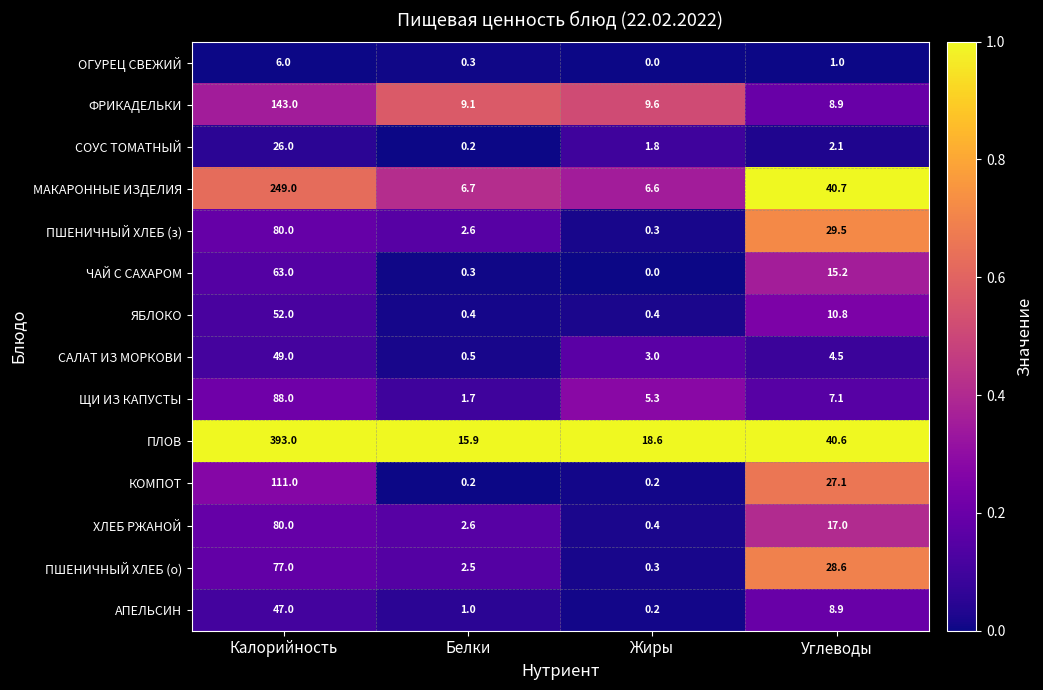

Where is ЯБЛОКО nearest to the value 26?

Углеводы